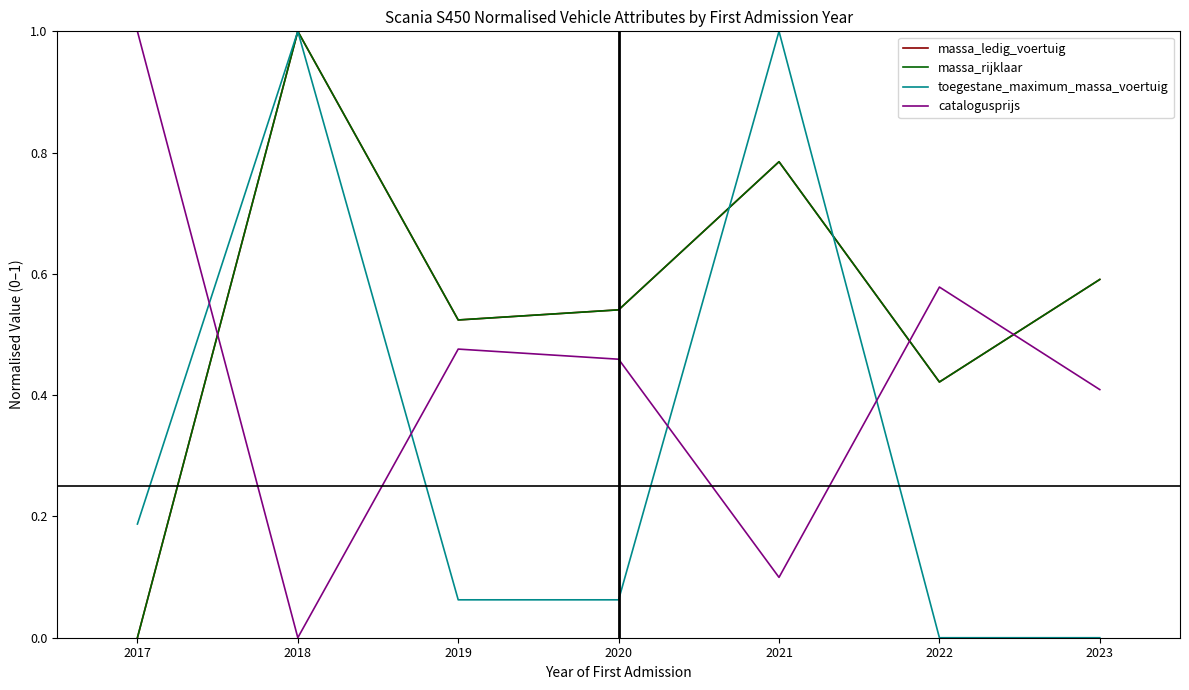

The value of massa_ledig_voertuig at 2021 is 1.3. True or false?

False